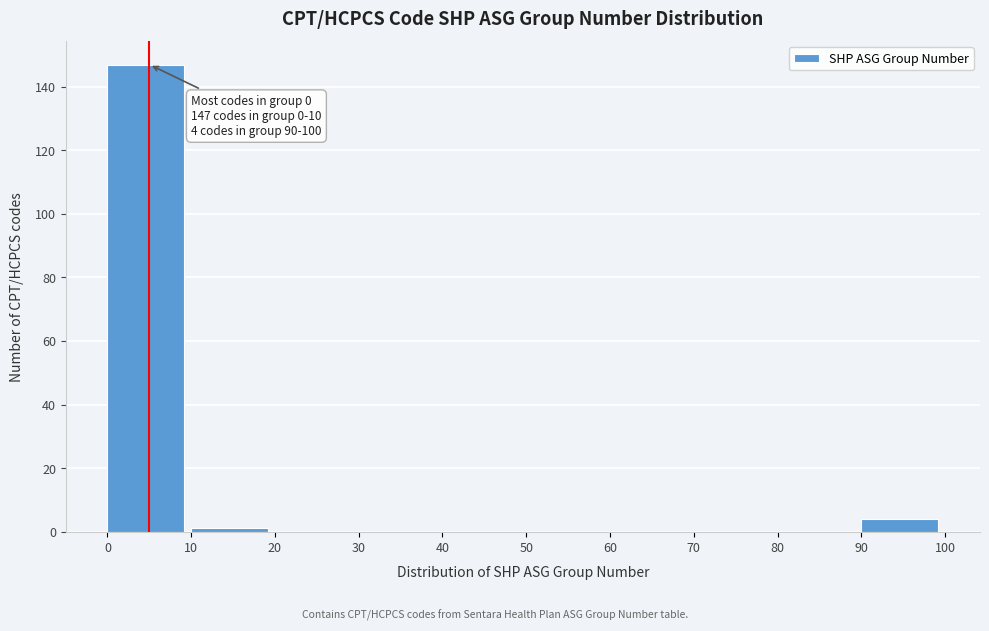

Over which range of the x-axis is the bar tallest?

0 to 10